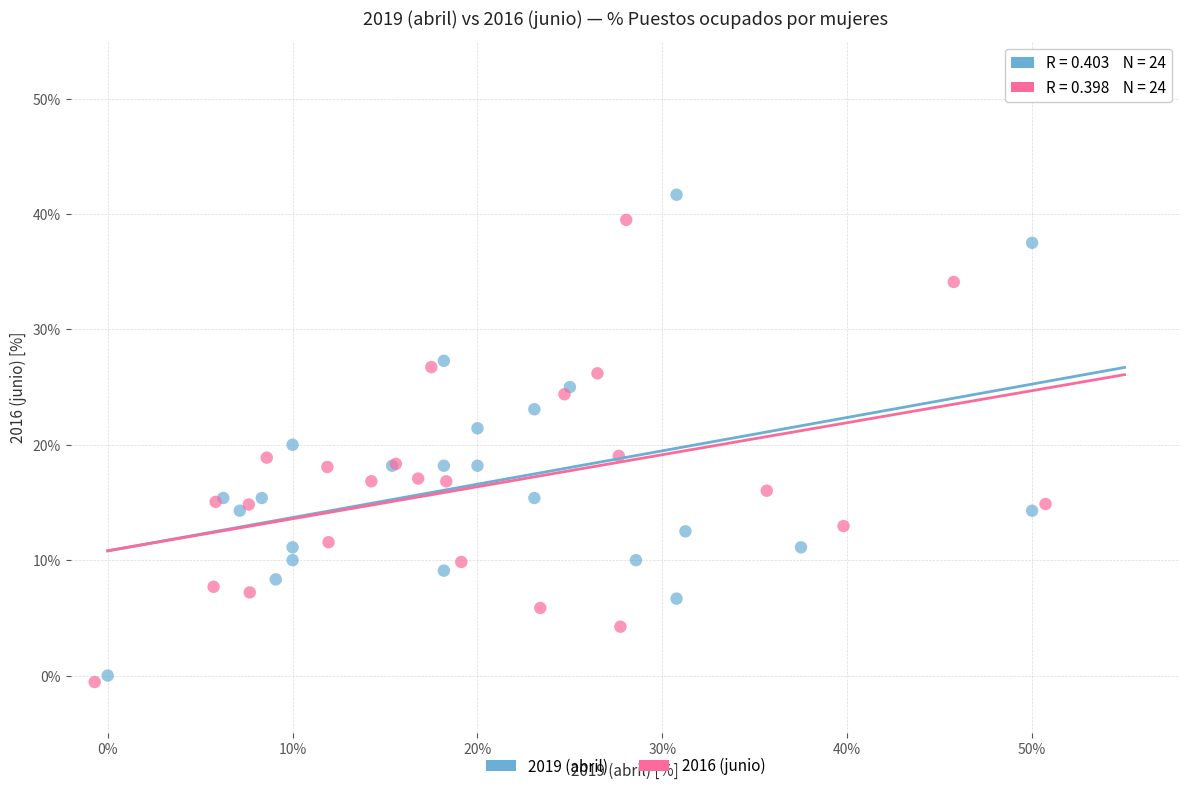

Which series contains the highest Y value?

2019 (abril)